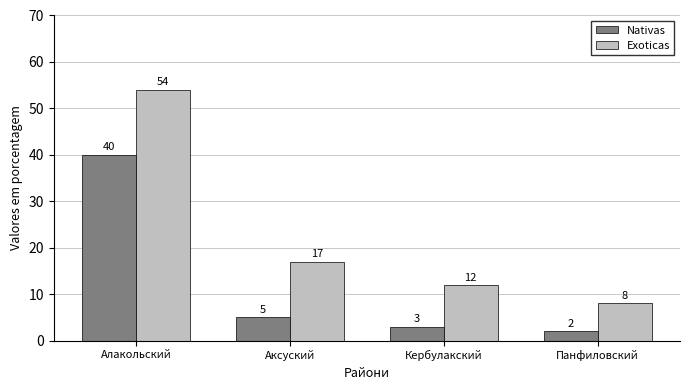

Is it true that Nativas equals 2 at Панфиловский?

True